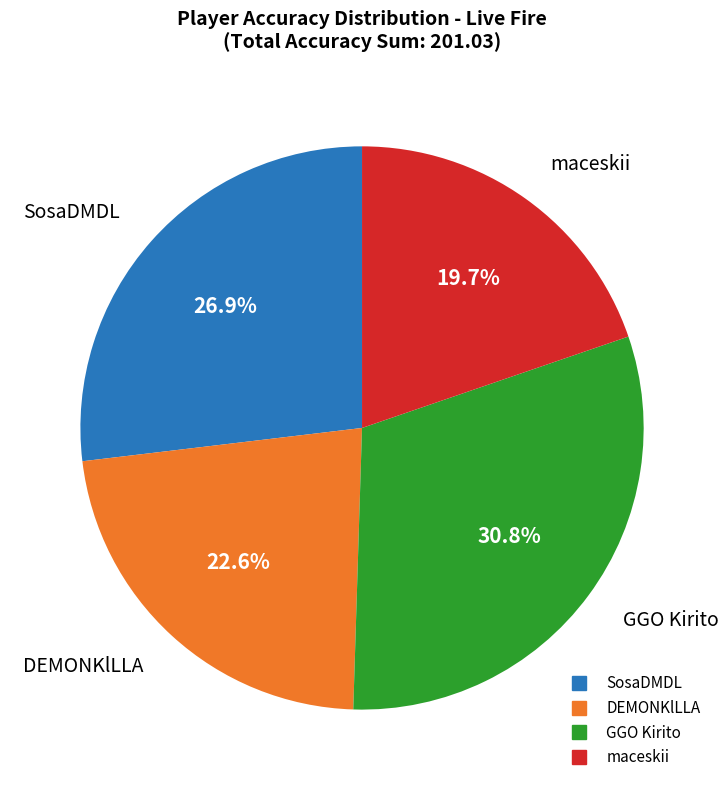

Which category has the biggest portion of the pie?

GGO Kirito